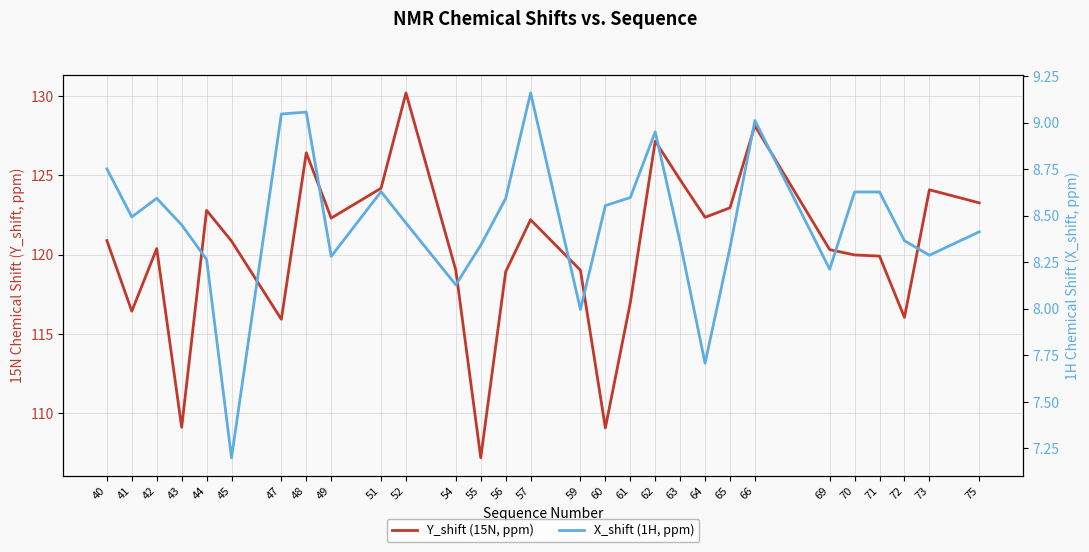

Where does the X_shift (1H, ppm) series first go above 8?

40